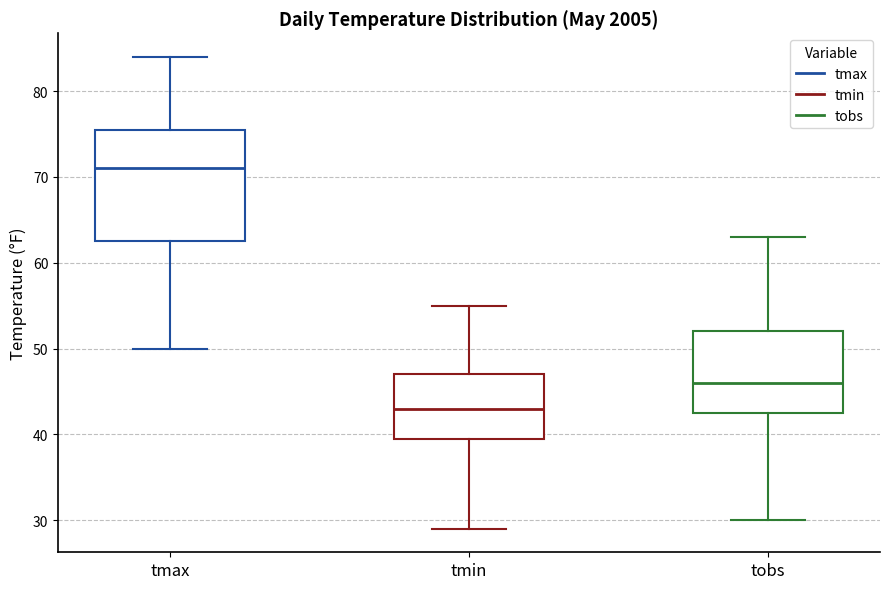

Reading left to right, read every box against the y-axis: the position of its median line, the range the box covers, and the ends of its whiskers. The values are not printed on the chart, so give them approximately, as read against the axis.

tmax: median 71, box 63 to 76, whiskers 50 to 84
tmin: median 43, box 40 to 47, whiskers 29 to 55
tobs: median 46, box 43 to 52, whiskers 30 to 63